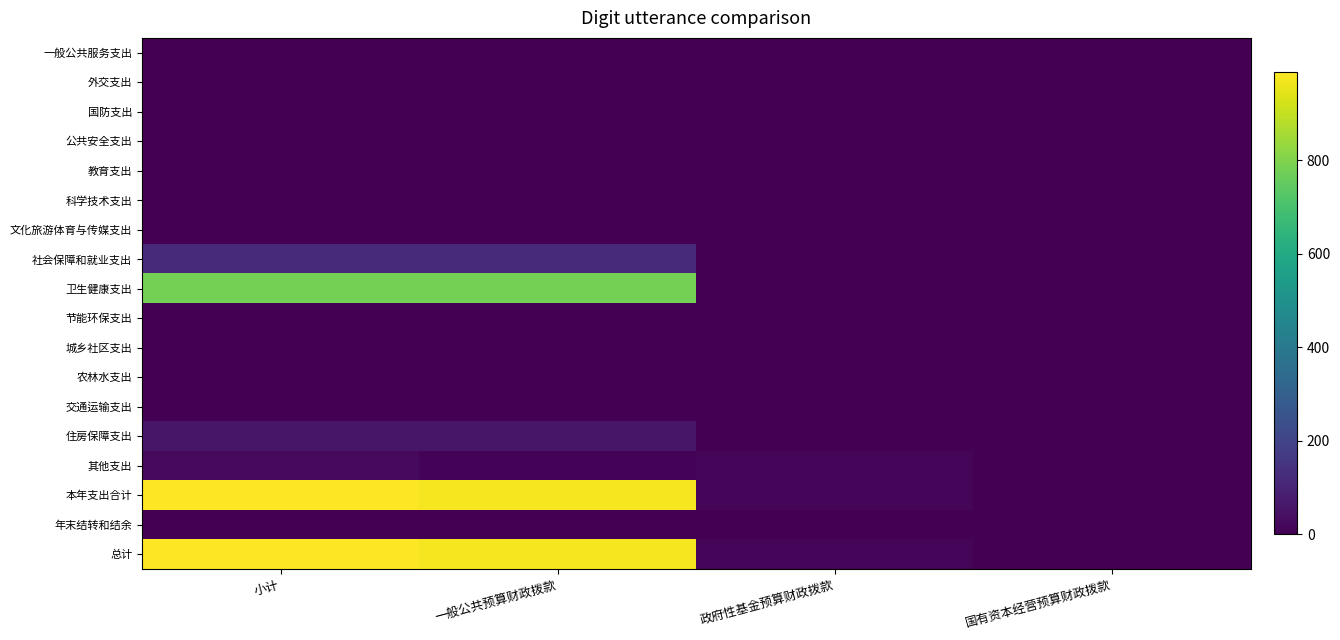

Which series has the widest spread of values?

本年支出合计